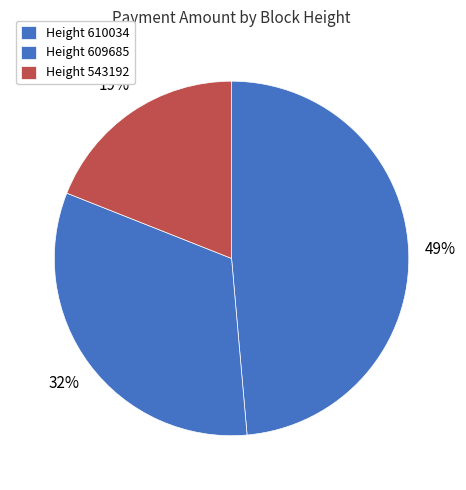

How many slices are in this pie chart?

3